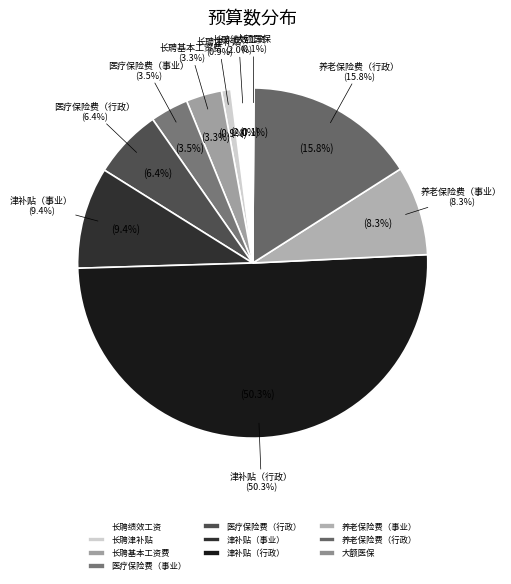

Combined, do 津补贴（行政） and 长聘基本工资费 account for over 50%?

Yes